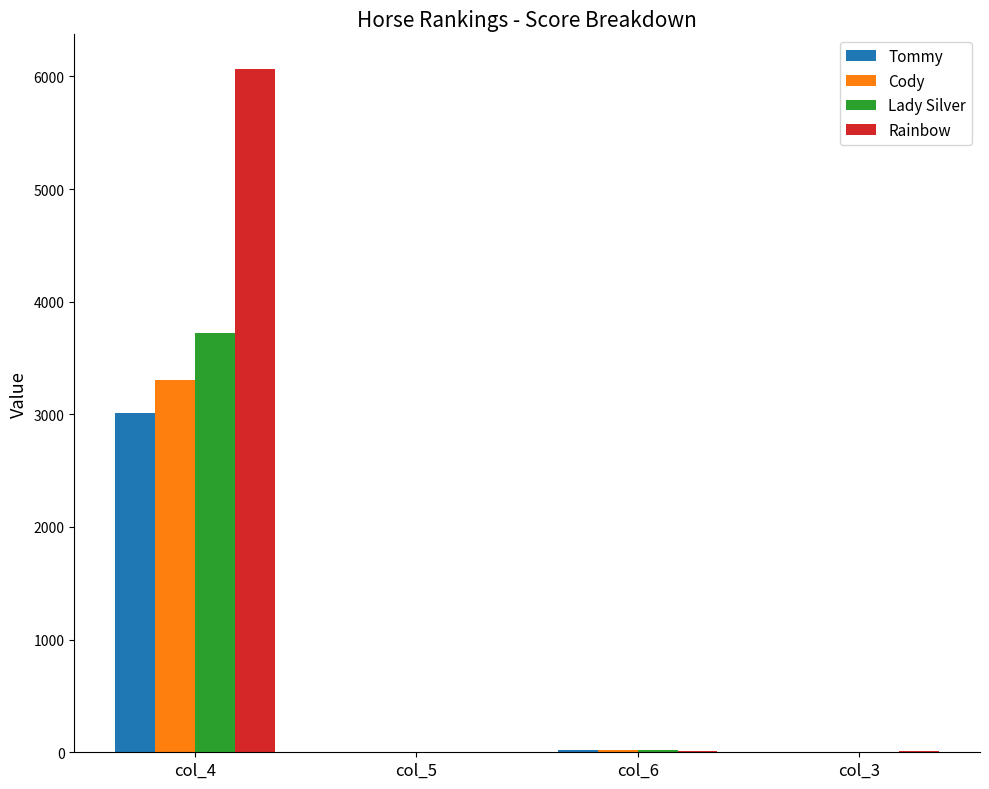

Is the value of Lady Silver at col_4 greater than the value of Rainbow at col_4?

No